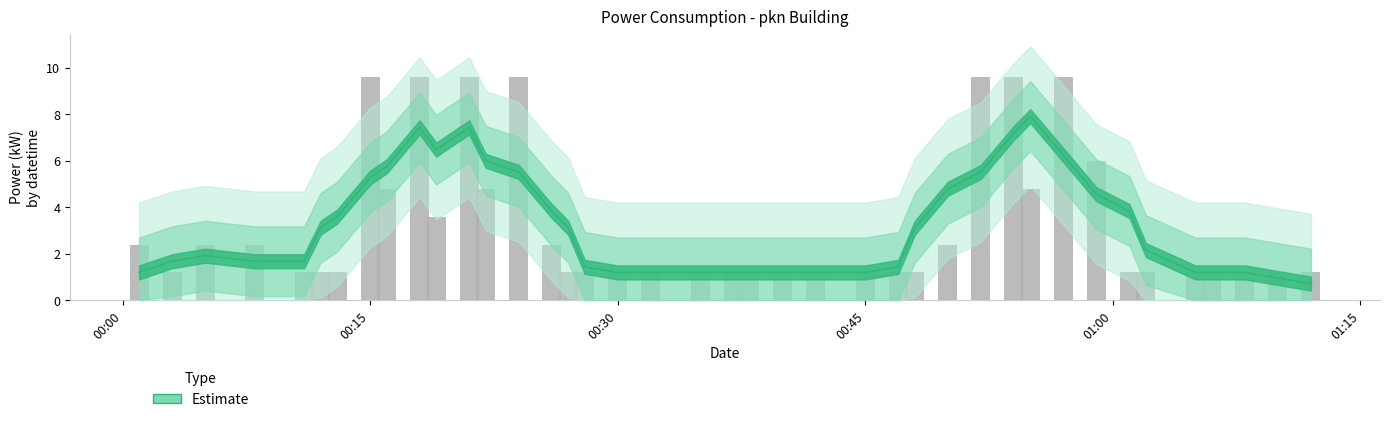

Between 2022-10-18T00:01:00 and 2022-10-18T00:52:00, which is larger?

2022-10-18T00:52:00